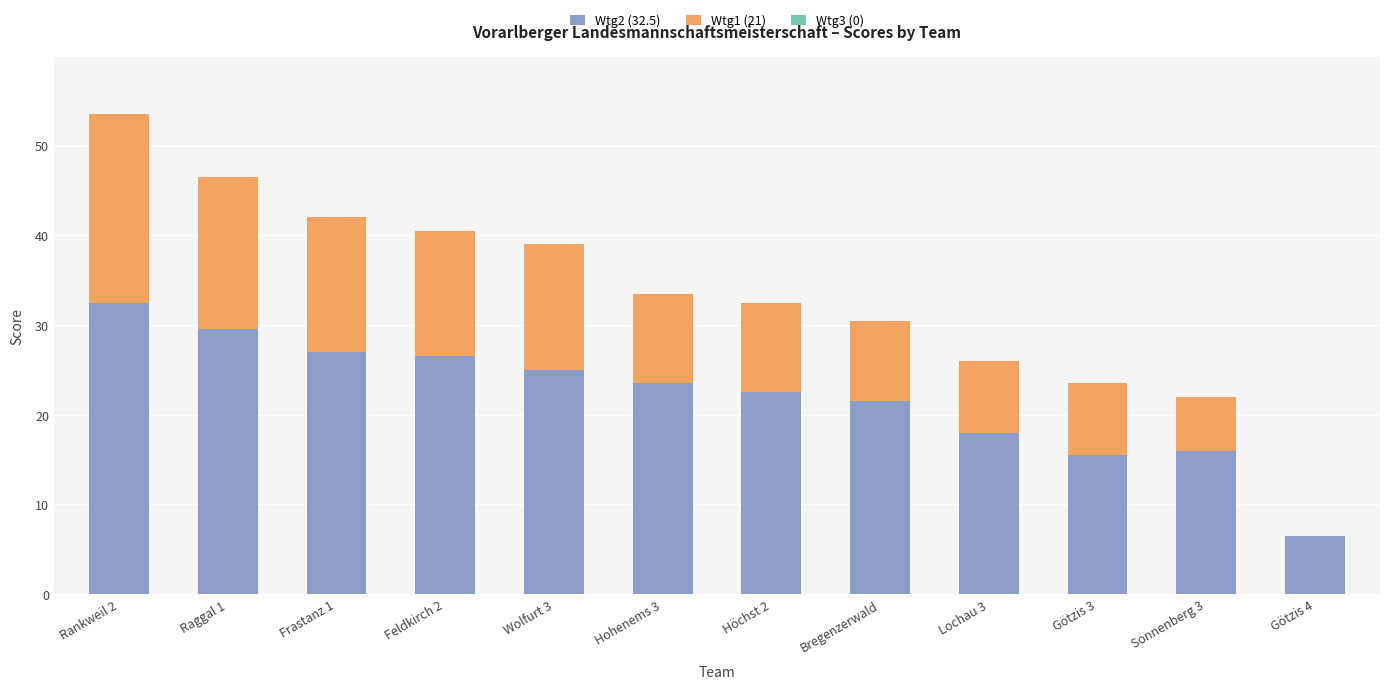

What is the total value across all series at Götzis 4?

6.5